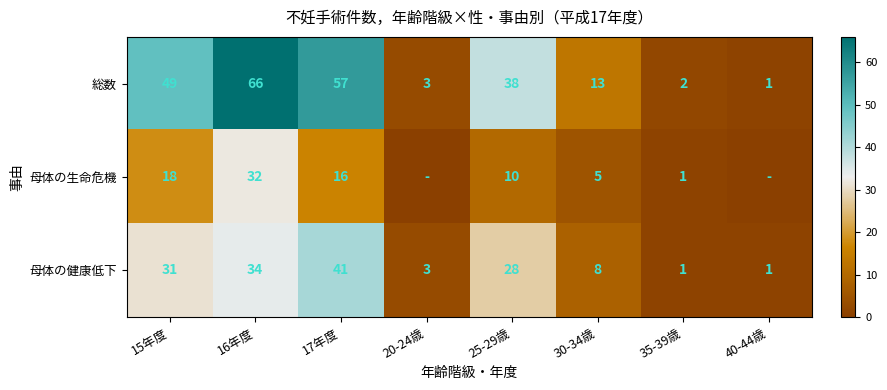

Between 25-29歳 and 35-39歳, which series saw the biggest shift?

総数